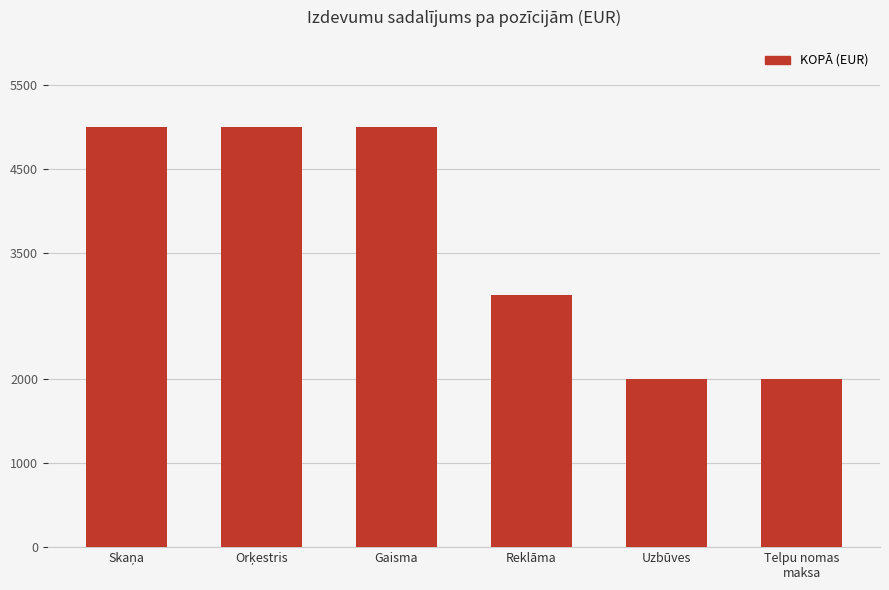

What is the minimum value shown in the chart?

2000